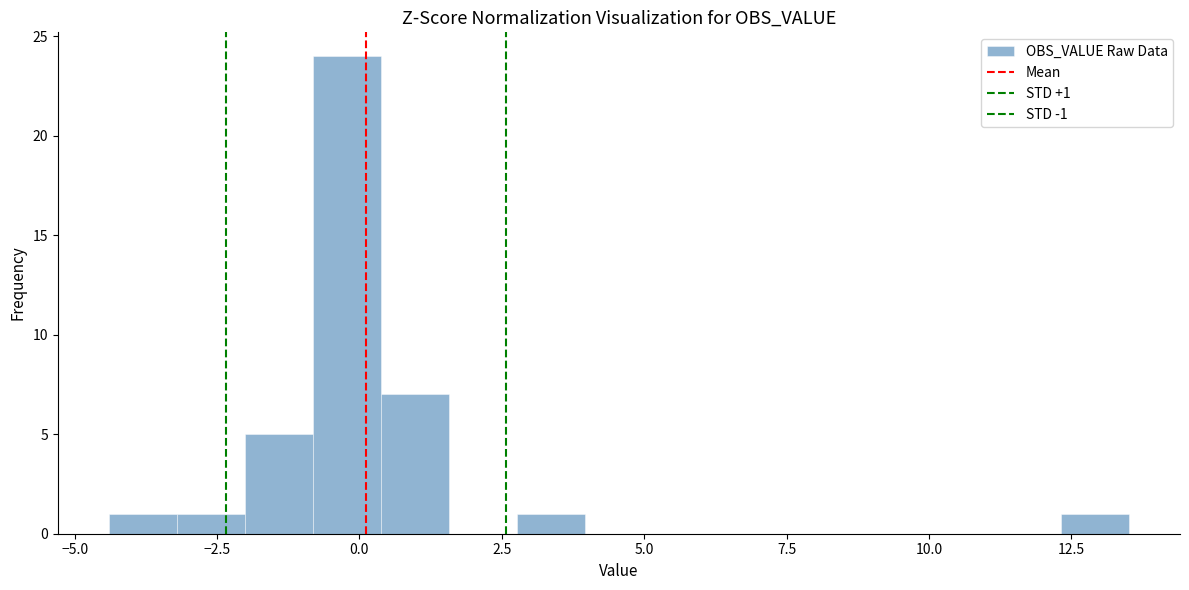

Read against the x-axis, roughly where is the centre of the tallest bar?

0.0